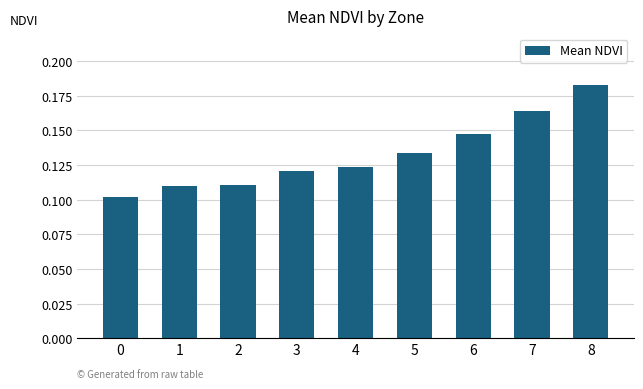

The value at 2 is 0.0. True or false?

False